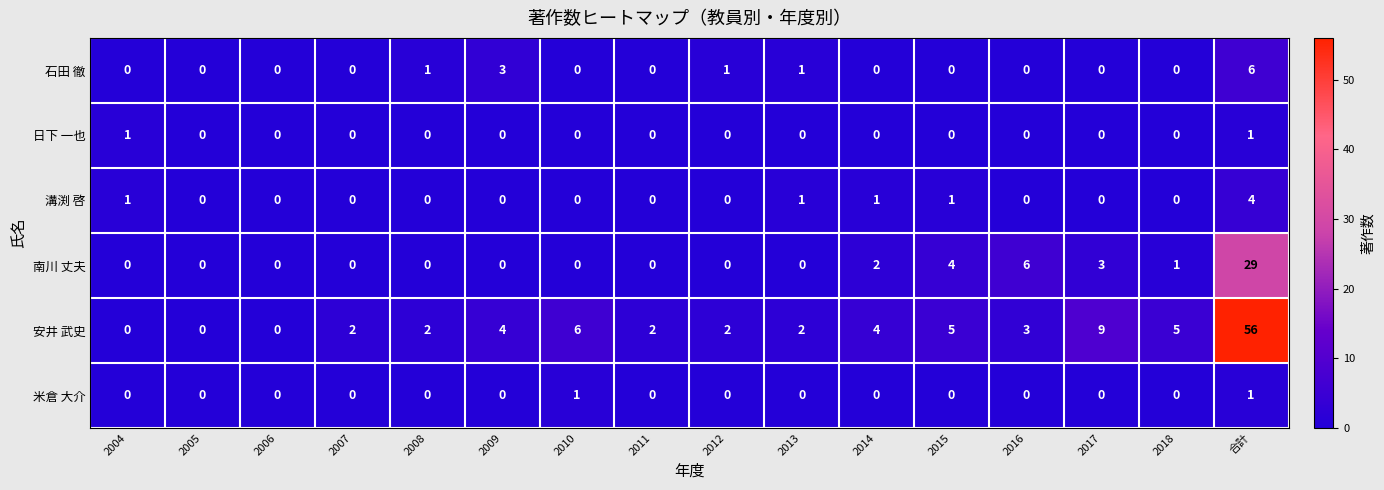

Which series has the largest total across all categories?

安井 武史